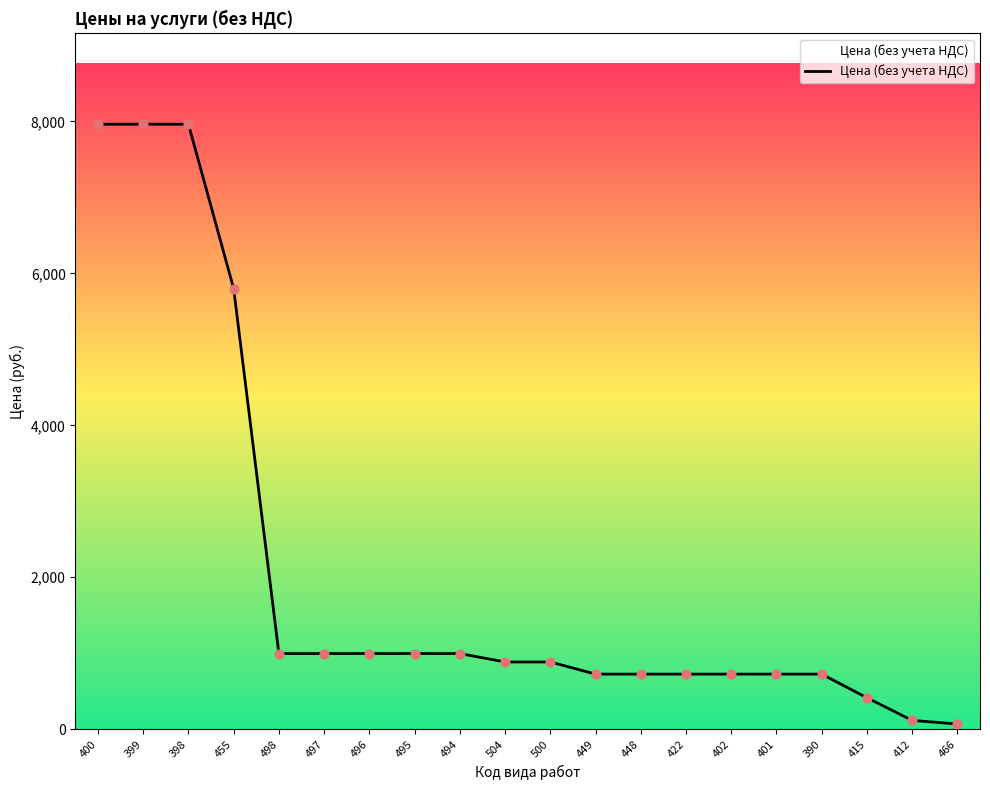

What is the ratio of the value at 400 to the value at 412?

68.7